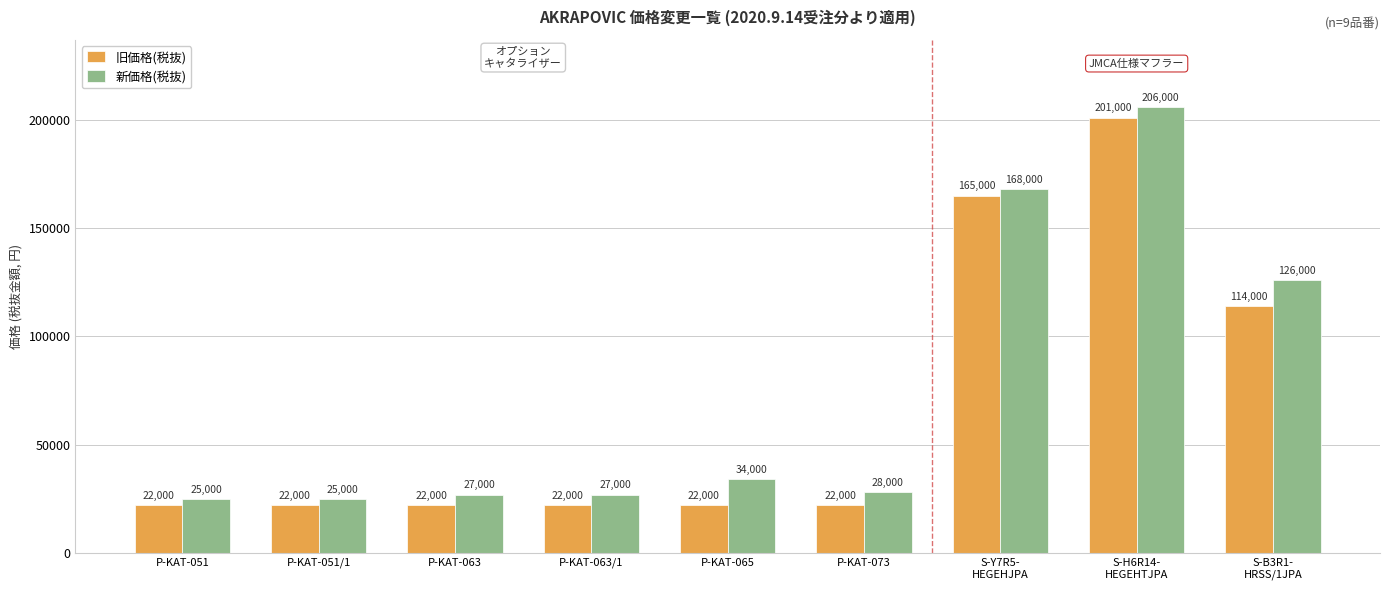

What is the label of the 2nd bar from the right?

S-H6R14-
HEGEHTJPA